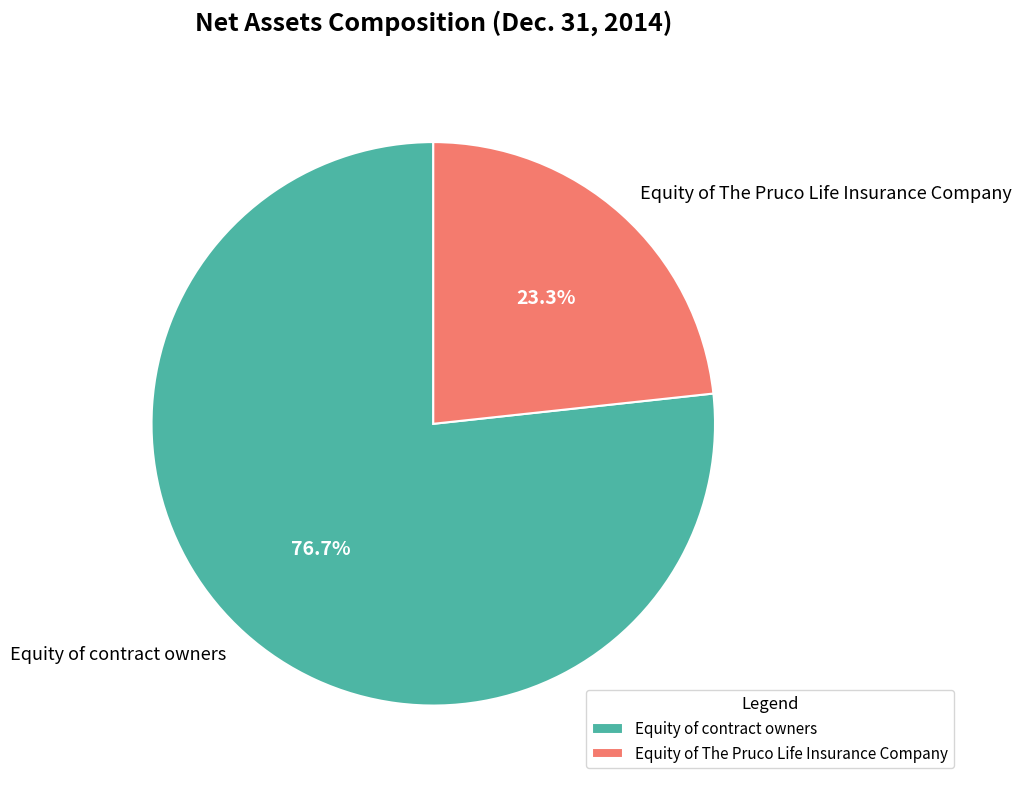

Which category has the biggest portion of the pie?

Equity of contract owners